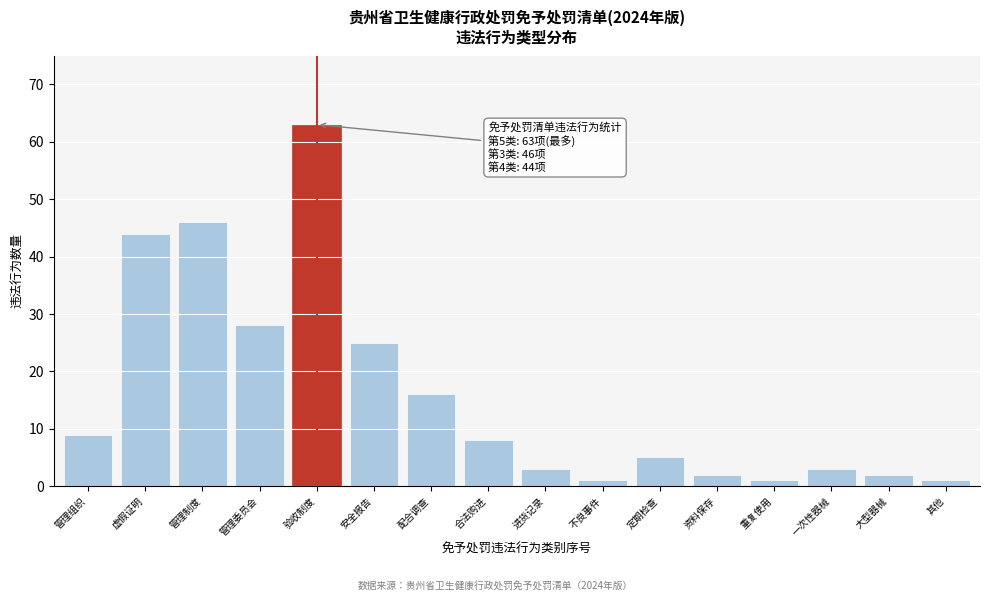

Reading right to left, transcribe all the data shown in this chart.

1	2	3	1	2	5	1	3	8	16	25	63	28	46	44	9